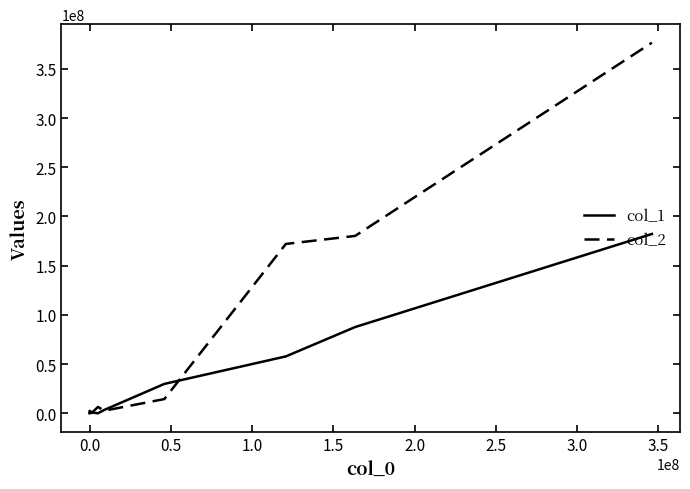

Which series has the largest range (max minus min)?

col_2